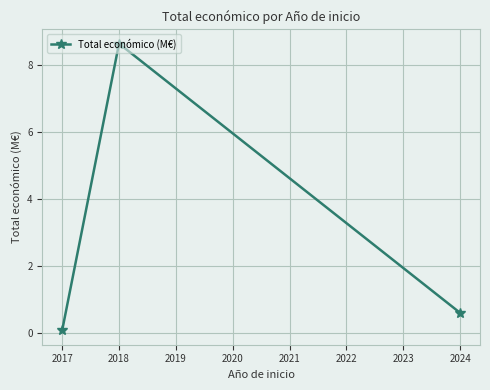

What is the change in value from 2018 to 2024?

-8.0